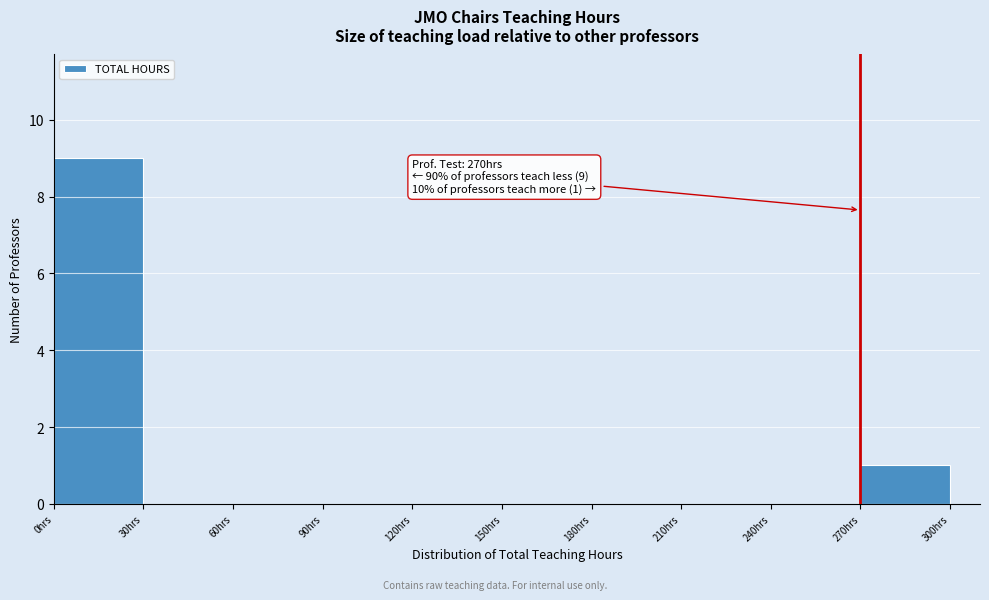

Over which range of the x-axis is the bar tallest?

0 to 30